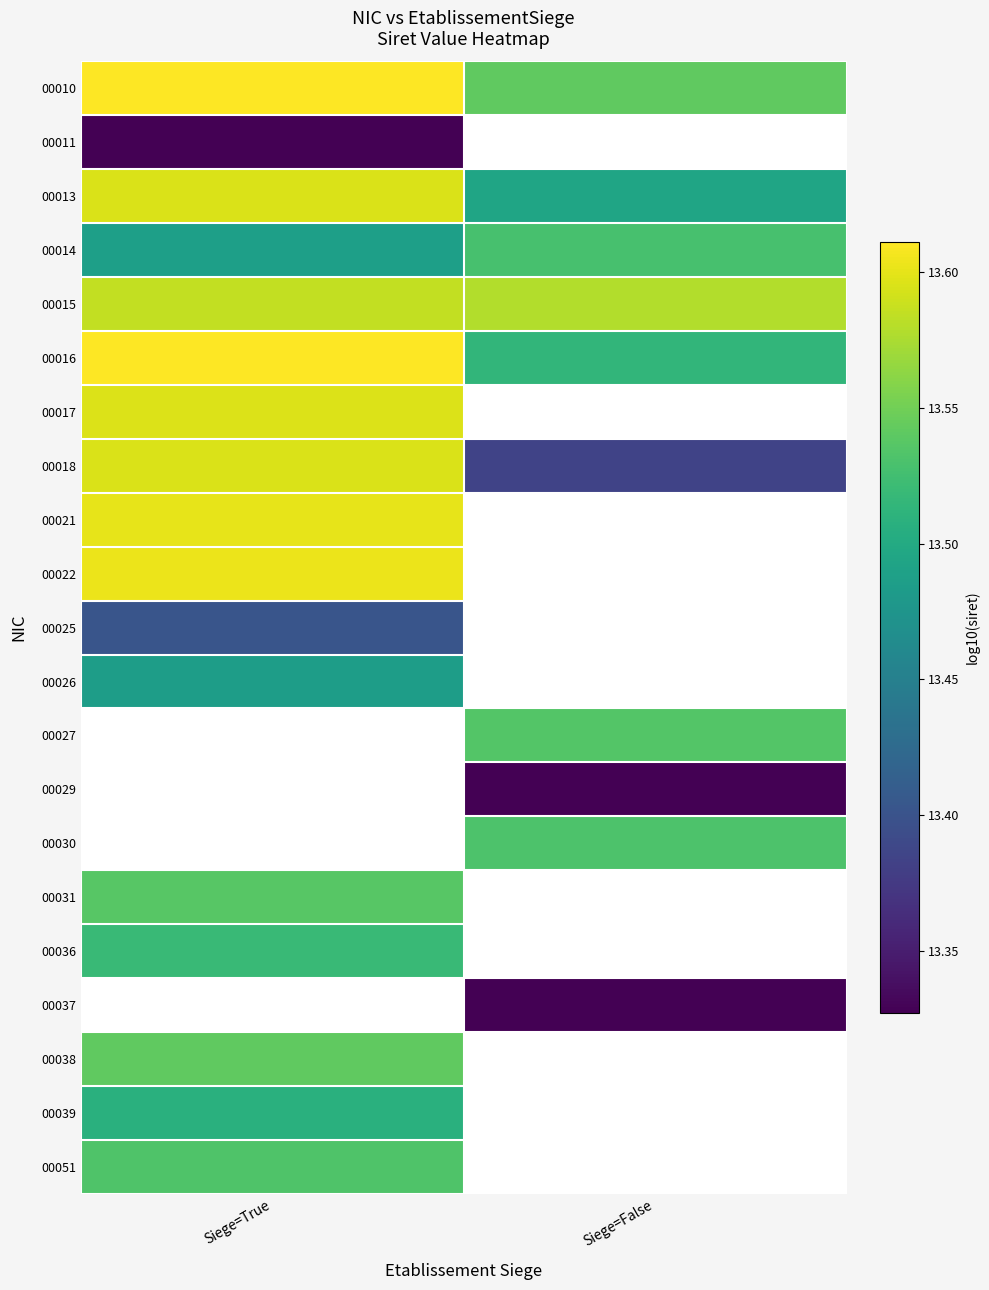

What is the maximum value shown in the chart?

13.6